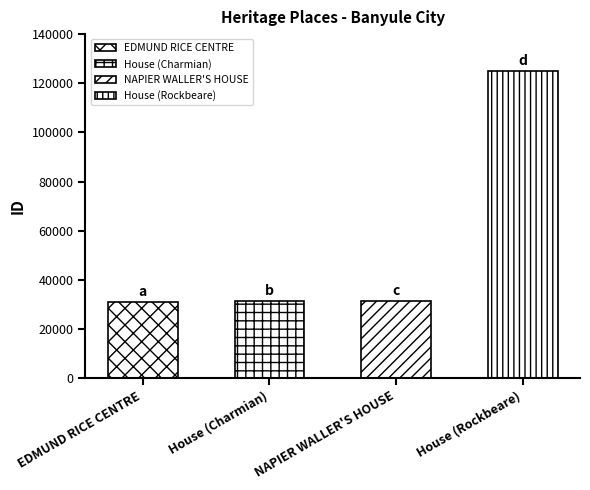

What is the average value?

54524